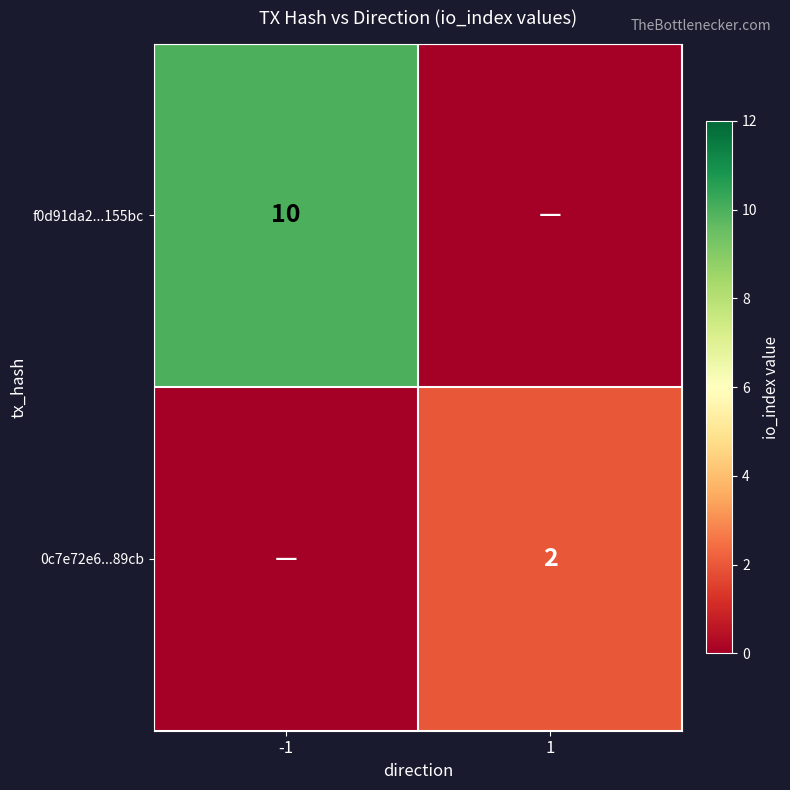

The 0c7e72e6...89cb series shows 4 at 1. True or false?

False